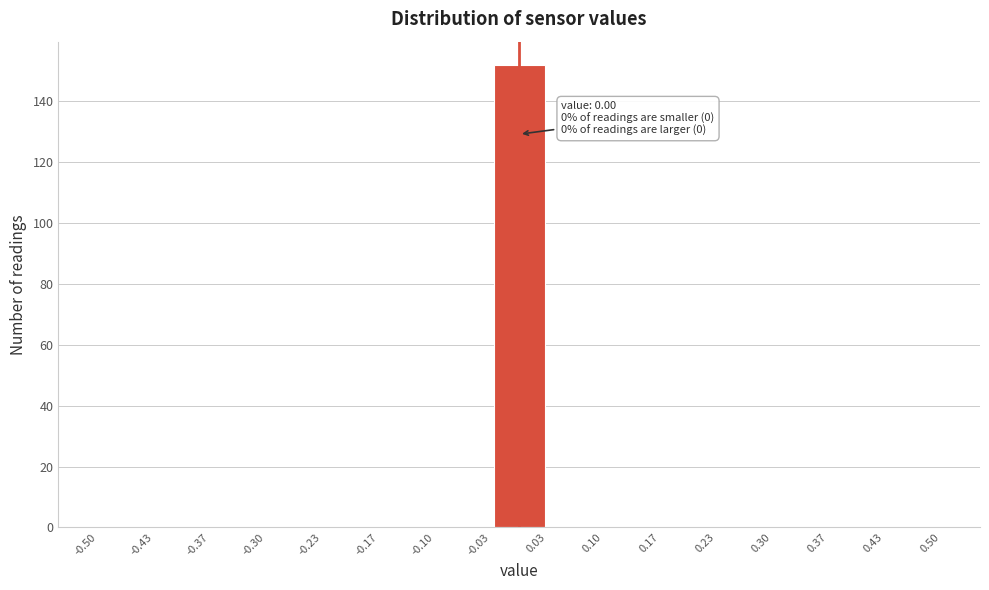

Which range on the x-axis has the tallest bar?

-0.03 to 0.03